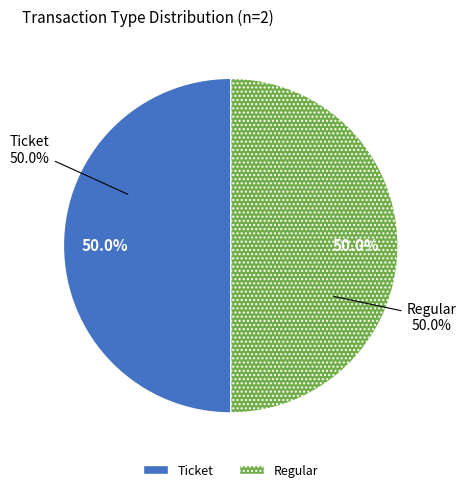

Rank the categories by value from lowest to highest.

Ticket, Regular